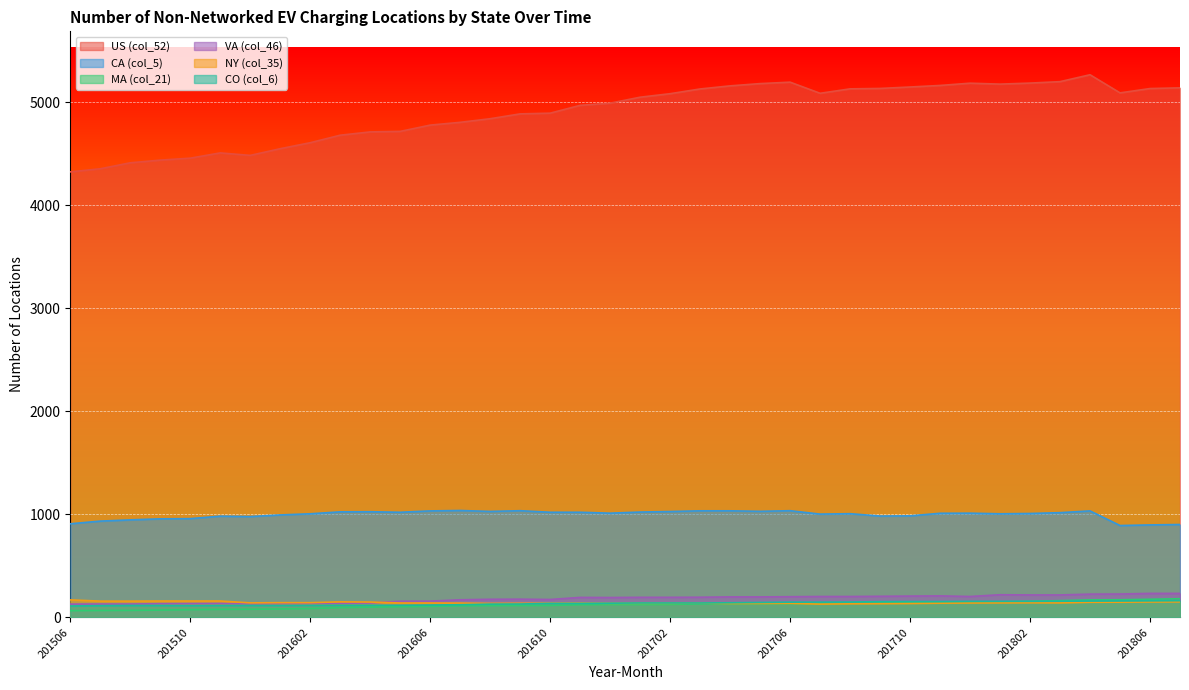

Reading left to right, what are all the values shown in this chart?

US (col_52): 4326	4356	4414	4440	4459	4510	4486	4551	4609	4682	4714	4719	4780	4807	4842	4889	4896	4972	4993	5051	5085	5131	5161	5183	5197	5089	5132	5136	5150	5165	5187	5178	5188	5202	5269	5093	5135	5142
CA (col_5): 909	935	947	957	959	983	979	995	1006	1025	1026	1021	1034	1038	1029	1036	1021	1021	1012	1023	1028	1035	1035	1030	1036	1003	1007	984	986	1011	1012	1006	1009	1017	1034	892	898	902
MA (col_21): 65	67	68	71	75	78	79	82	86	95	100	104	107	112	114	115	116	123	125	125	126	132	132	132	133	133	139	140	143	149	150	151	156	163	170	171	176	181
VA (col_46): 129	130	130	133	134	135	132	135	136	137	140	157	158	171	176	177	174	194	193	195	195	196	199	199	201	203	203	205	207	209	203	220	218	218	226	227	233	233
NY (col_35): 170	158	158	159	159	159	141	143	143	151	149	140	140	139	136	137	138	139	137	137	137	139	135	135	136	129	132	133	135	138	140	141	142	141	147	148	150	151
CO (col_6): 111	114	116	116	115	116	116	116	117	118	118	118	120	123	129	130	136	136	138	140	140	140	142	145	148	148	149	153	154	154	156	156	156	157	159	160	161	162